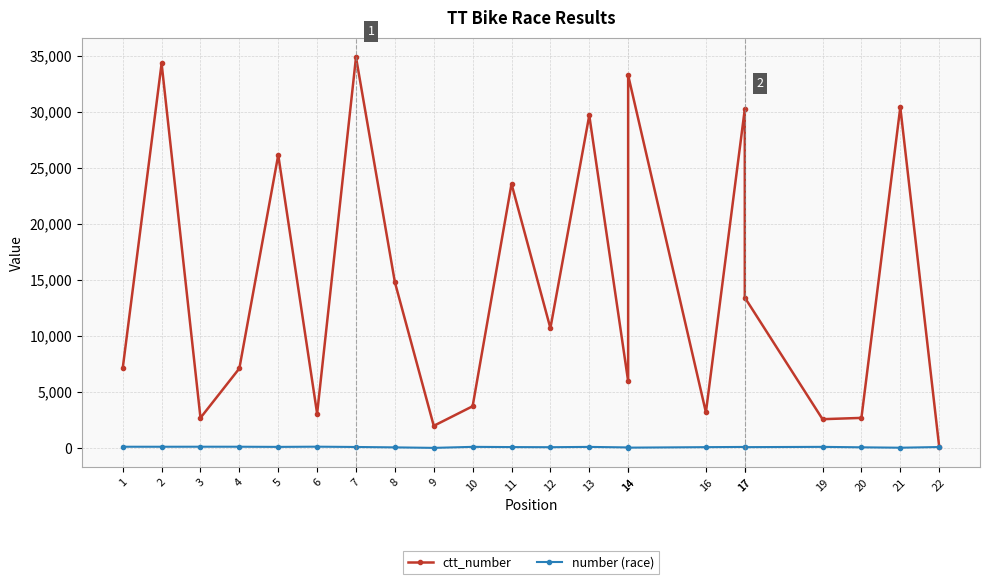

What is the difference between the maximum and second lowest values in the number (race) series?

91